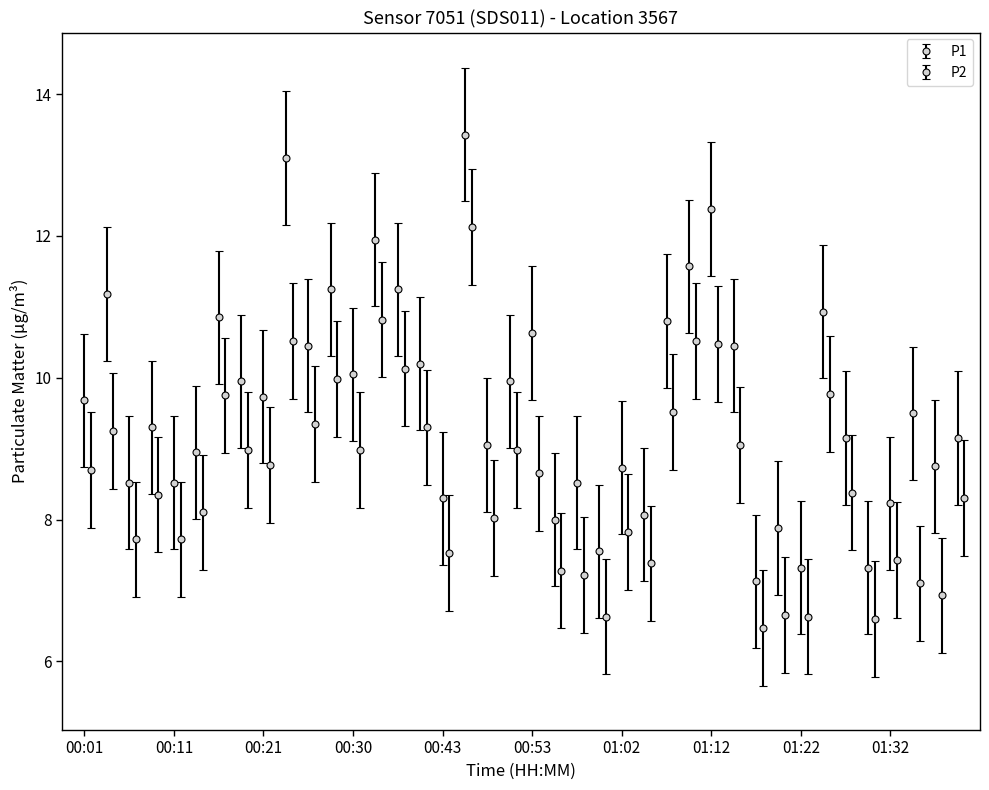

At which category does P1 reach its first local peak?

00:04